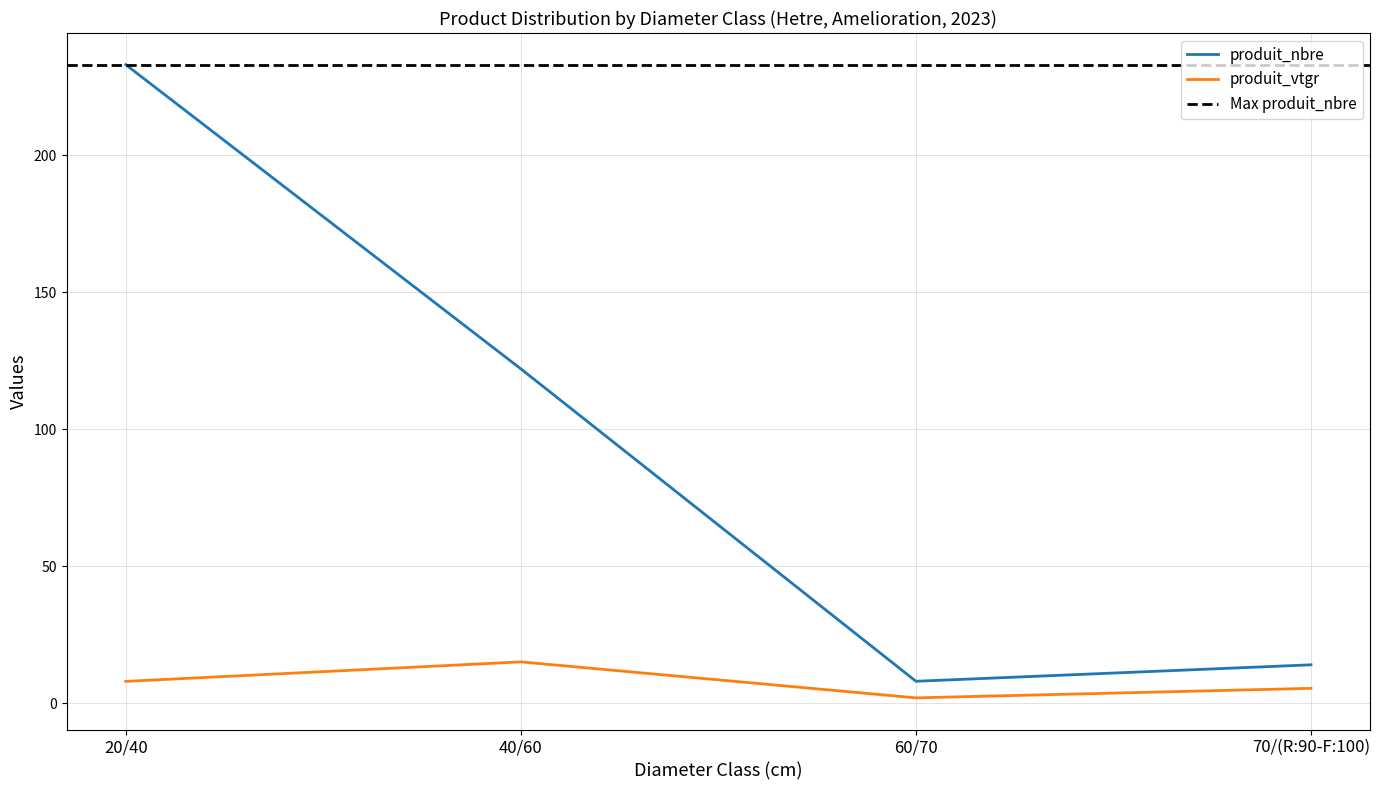

True or false: produit_vtgr and produit_nbre intersect in this chart.

False